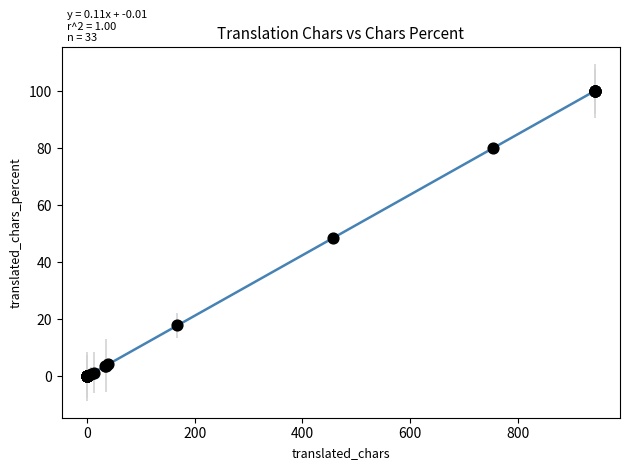

What Y value in the scatter plot is closest to 50?

48.4